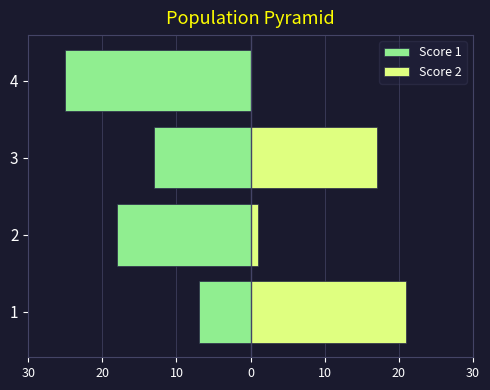

At how many categories does at least one series exceed 19?

1